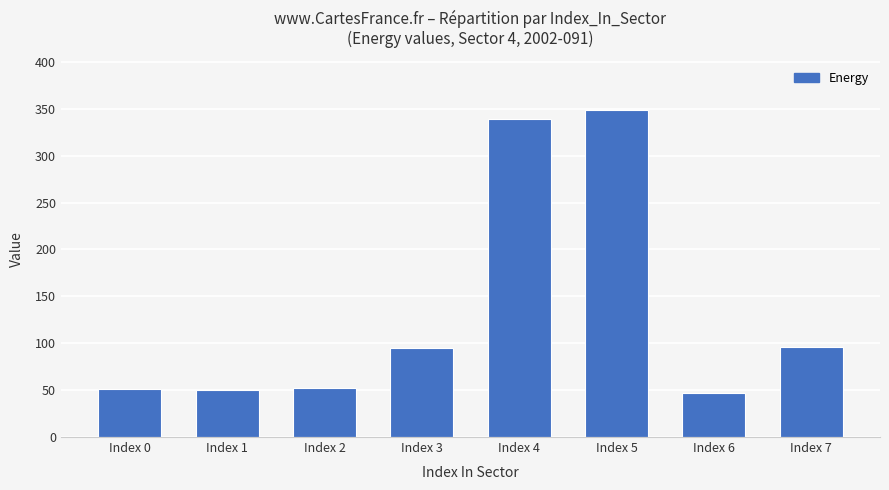

What is the average value?

135